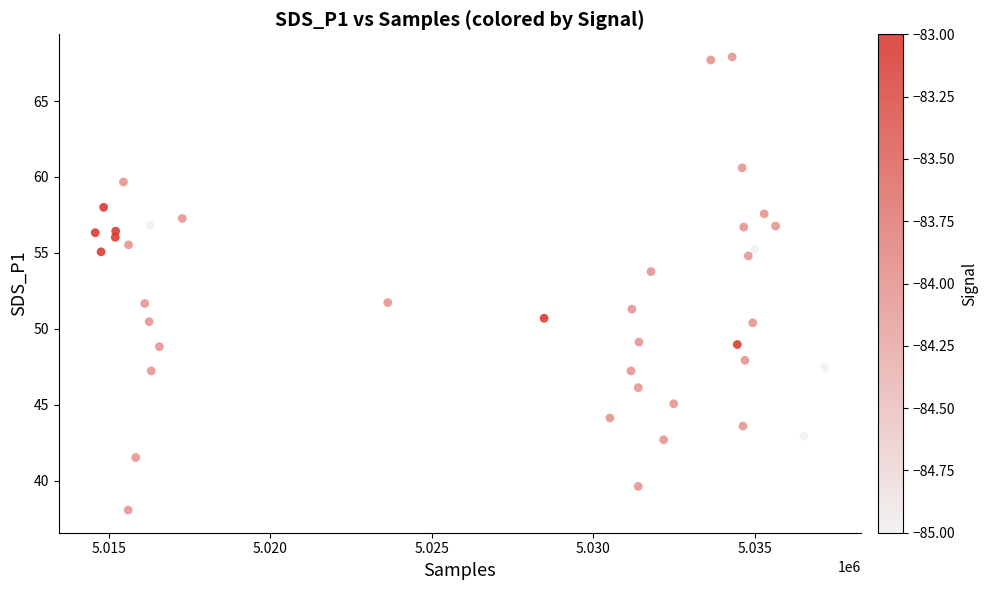

What is the range of X values (max minus min)?

22581.0